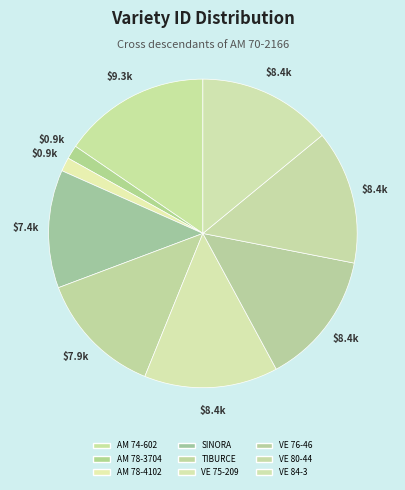

What is the ratio of the value at AM 74-602 to the value at AM 78-4102?

10.7